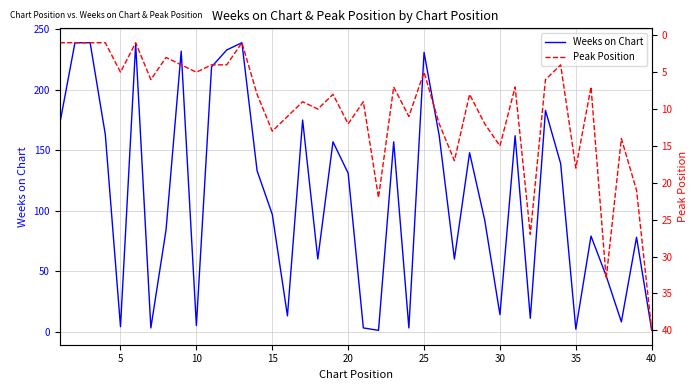

What is the highest value of the Weeks on Chart series?

239